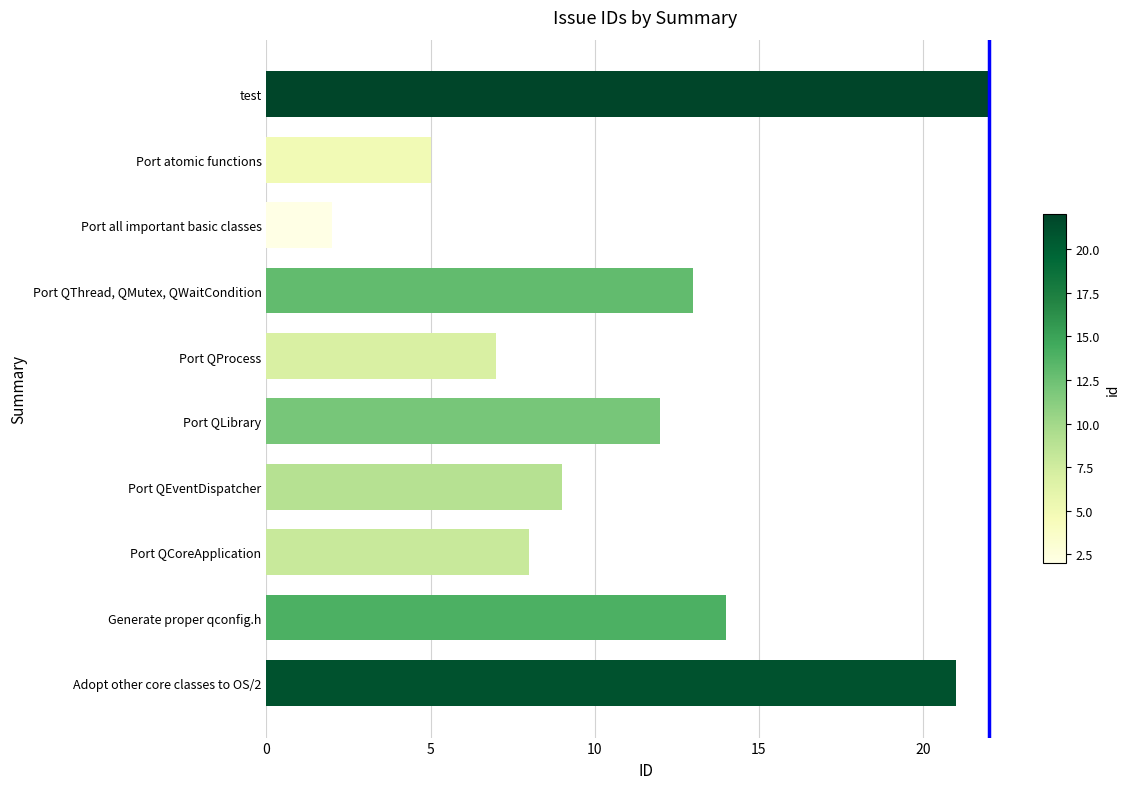

Where is the data nearest to the value 12?

Port QLibrary